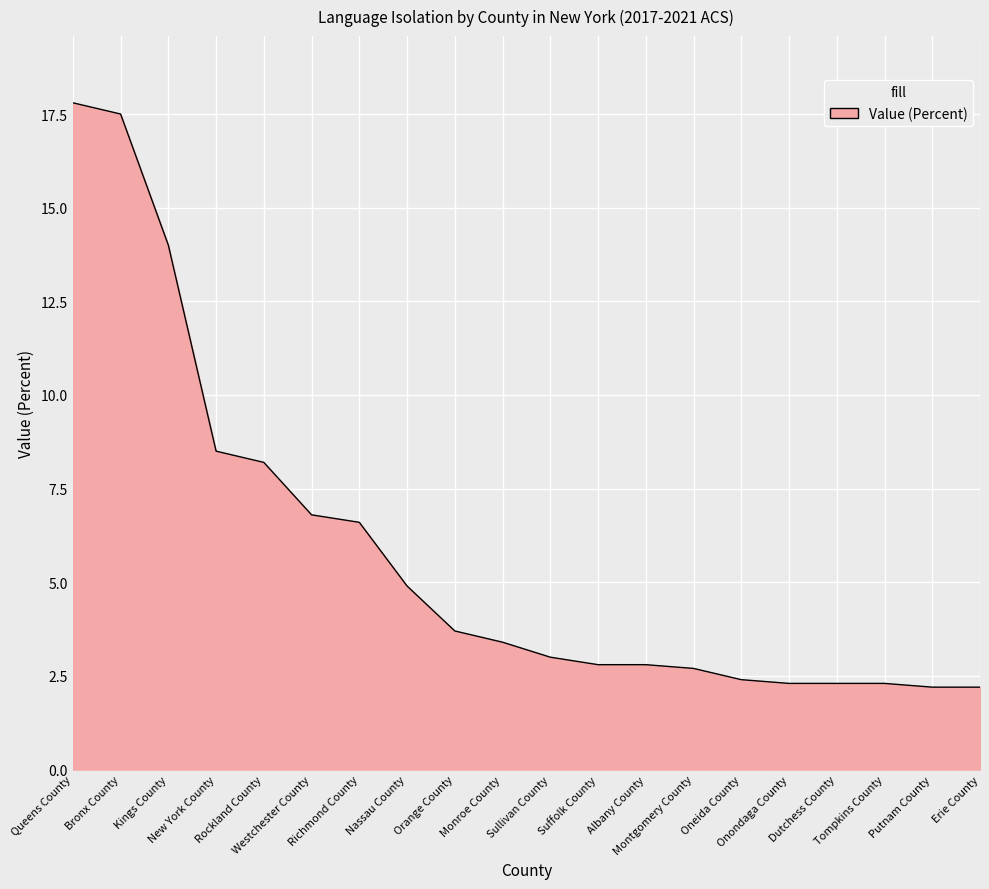

Is it true that the value at Richmond County is 9.7?

False